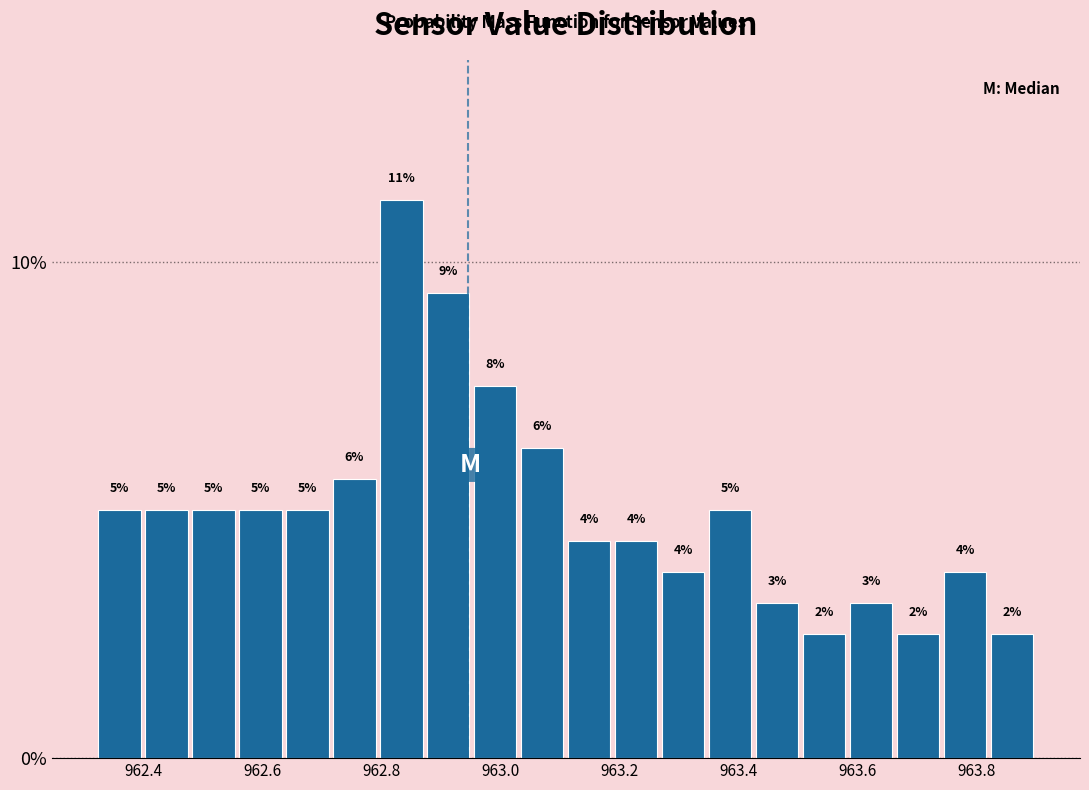

Read against the x-axis, roughly where is the centre of the tallest bar?

962.84